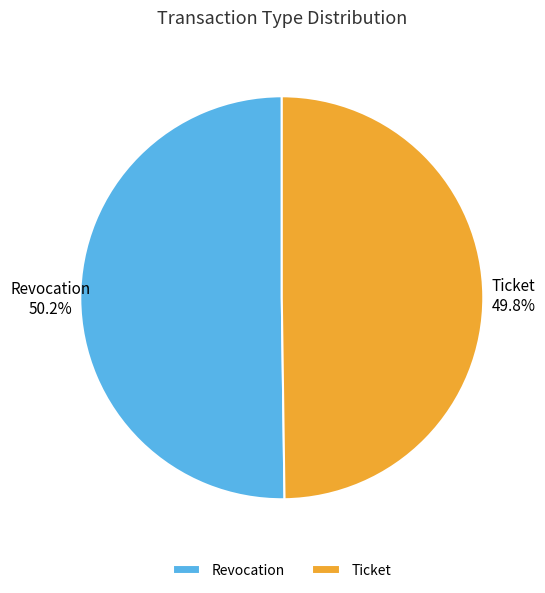

Approximately how many times larger is the value at Revocation compared to Ticket?

1.0